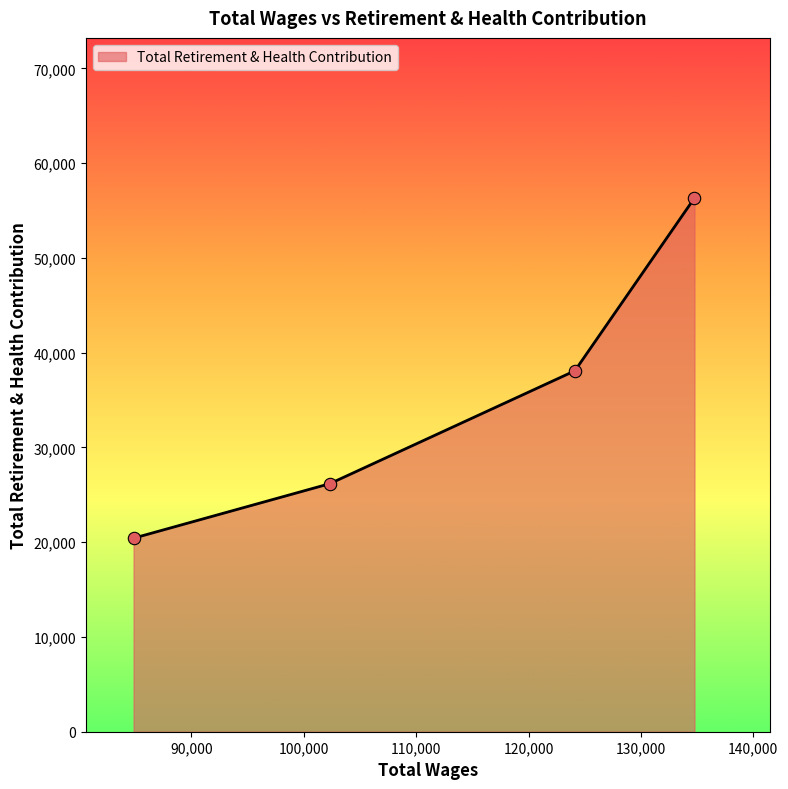

What is the greatest value displayed?

56330